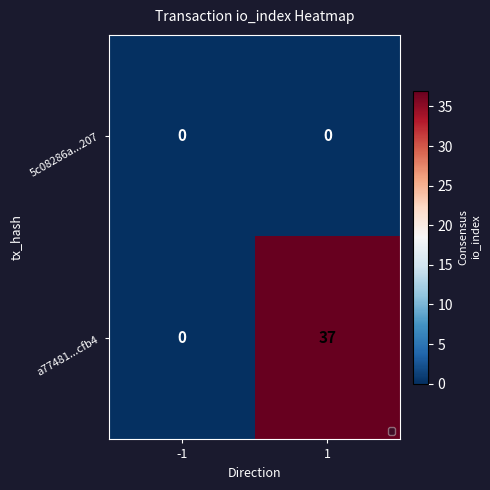

Reading left to right, extract all data points from this chart.

5c08286a...207: 0	0
a77481...cfb4: 0	37